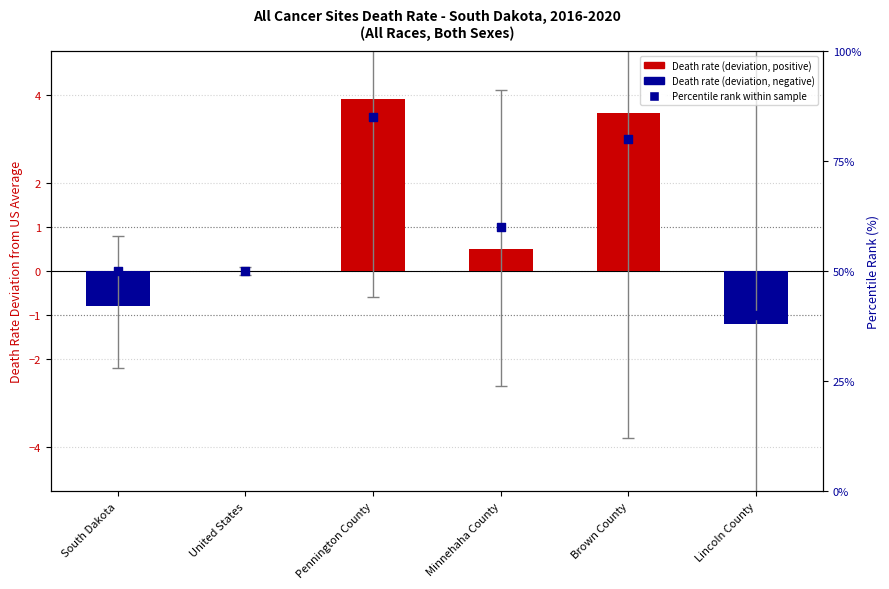

Which series has the largest Y range (max minus min)?

Percentile rank within sample